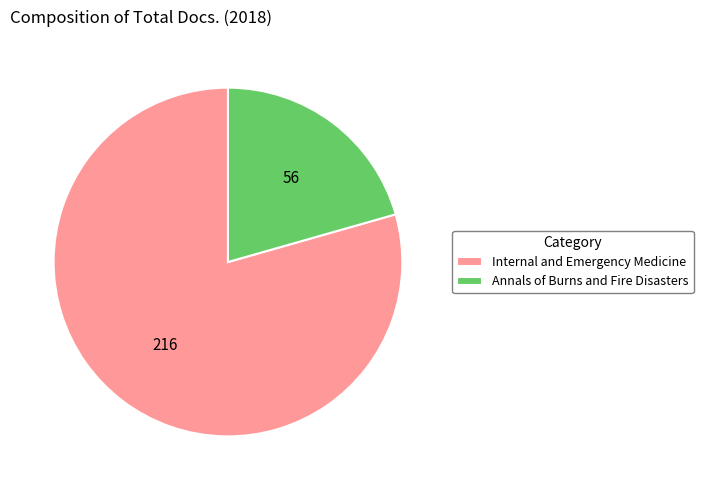

Combined, do Annals of Burns and Fire Disasters and Internal and Emergency Medicine account for over 50%?

Yes